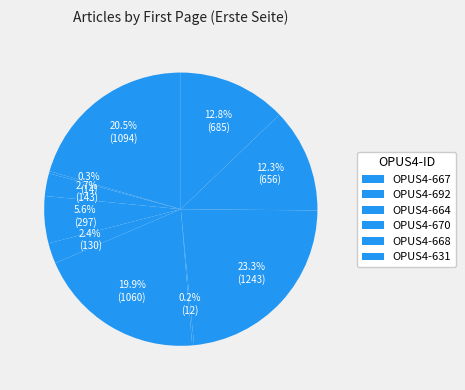

How many segments does this pie chart have?

10